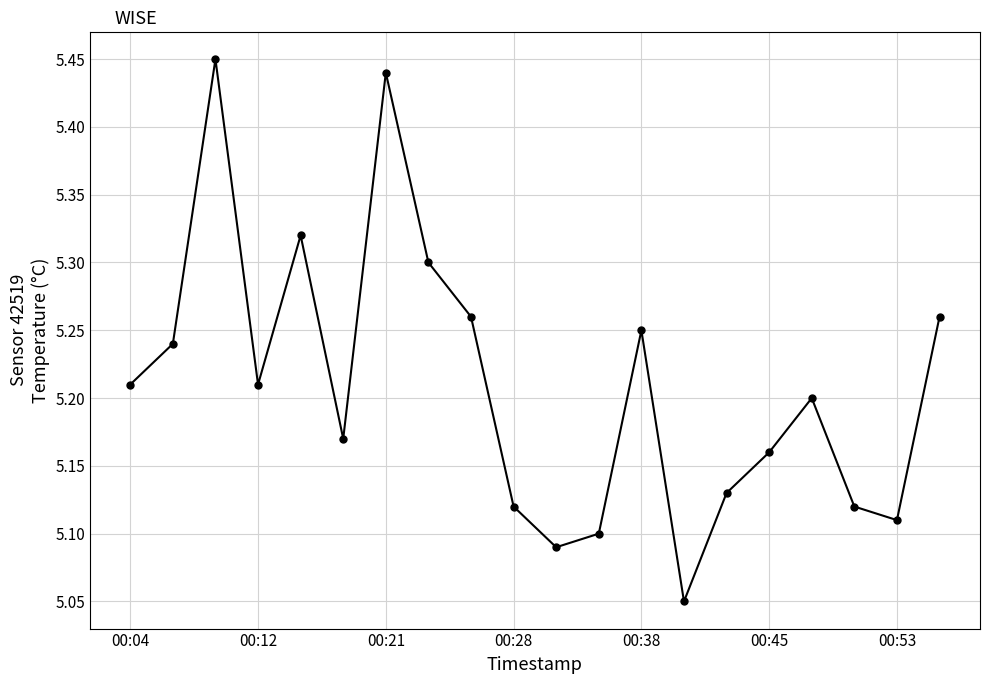

How many values are between 5 and 6?

20